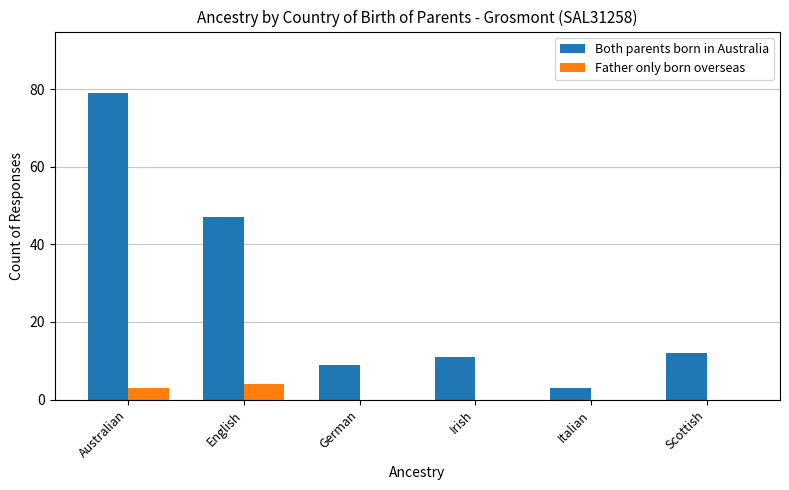

At which category does the chart reach its peak across all series?

Australian